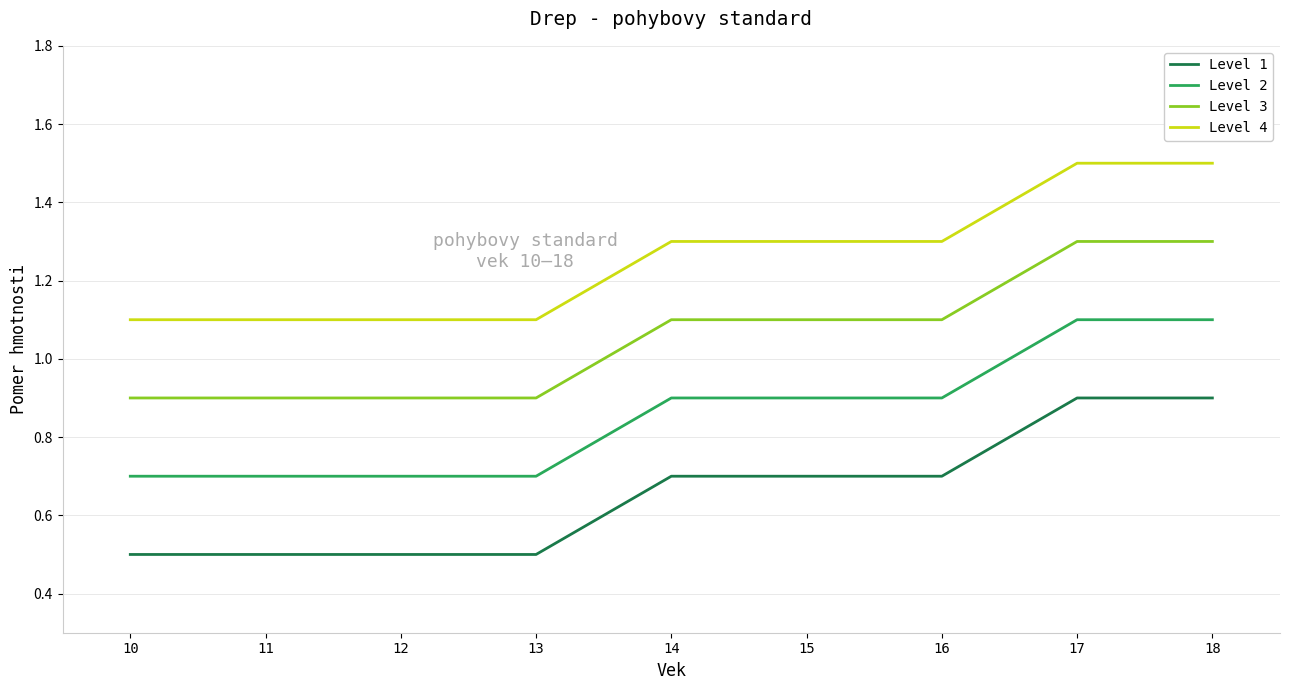

What are all the series names shown in the legend?

Level 1, Level 2, Level 3, Level 4